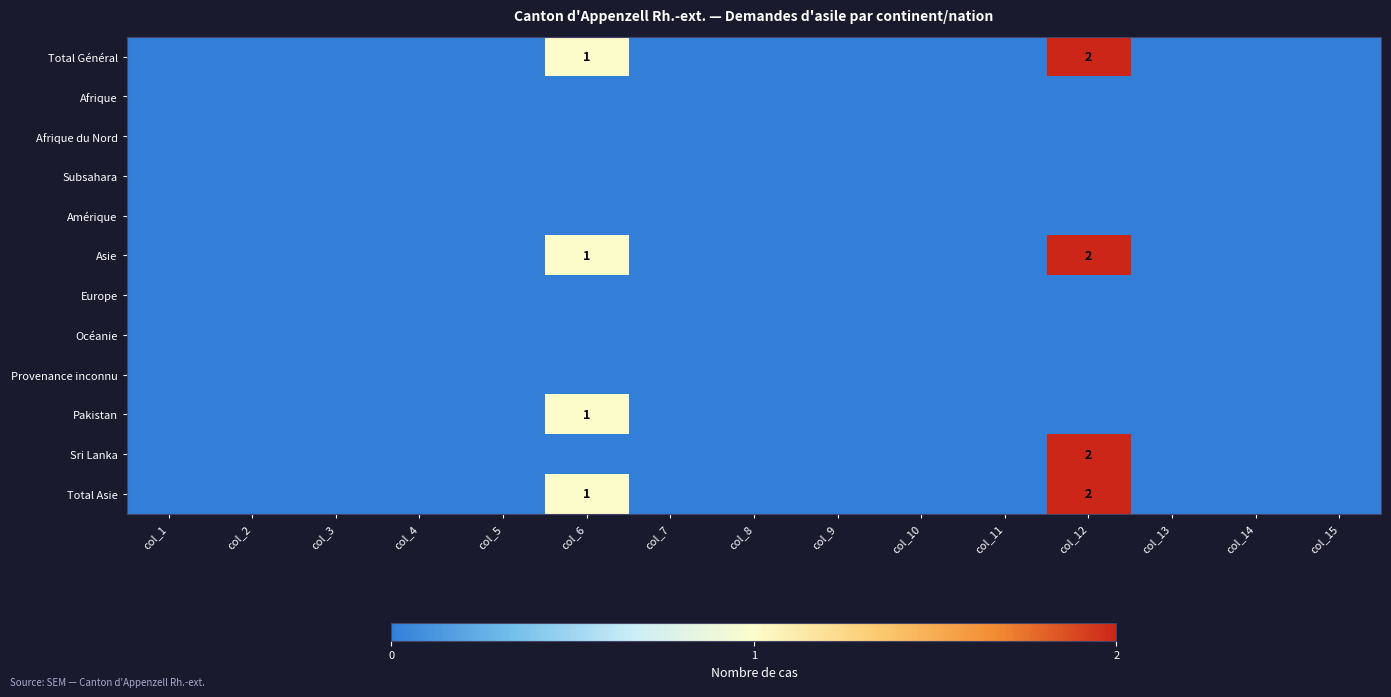

Is the value of Provenance inconnu at col_9 greater than the value of Europe at col_8?

No